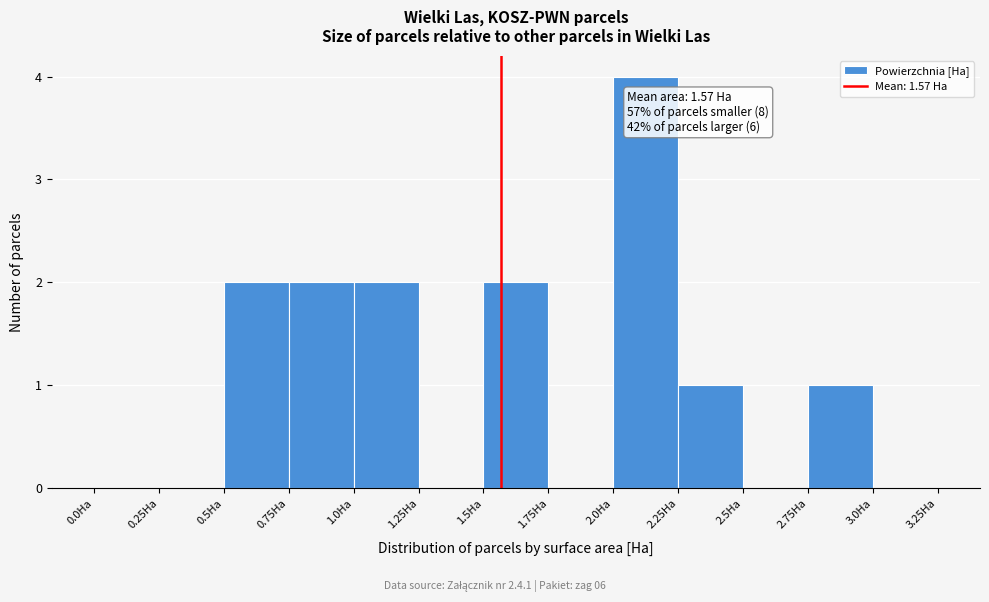

Over which range of the x-axis is the bar tallest?

2.00 to 2.25